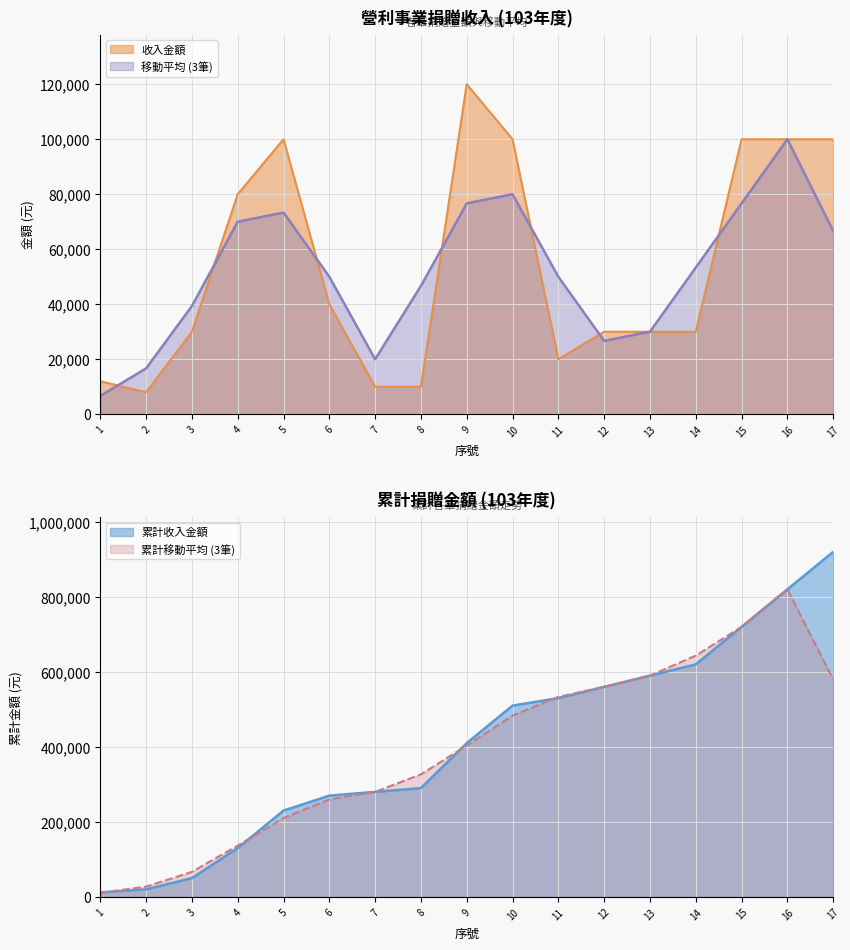

What value does the data have at 17, to the nearest 100?

100000